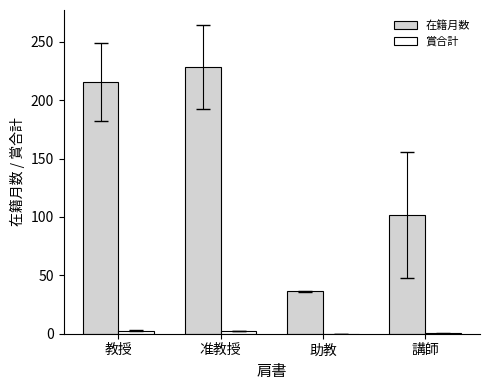

What is the sum of all 在籍月数 values?

582.0